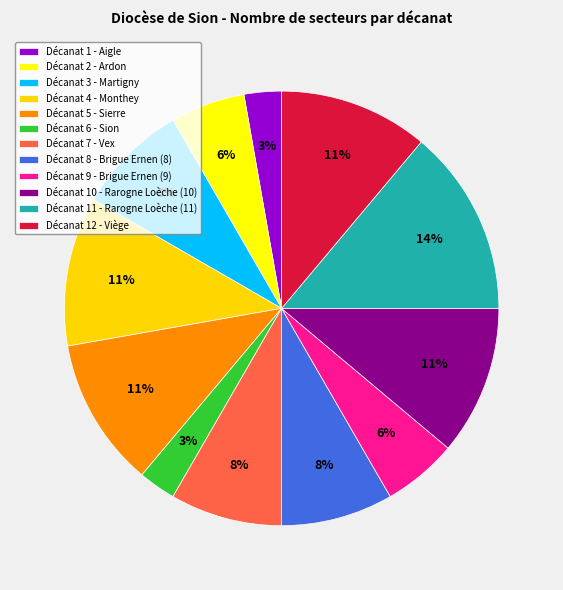

Count the number of slices in the pie.

12